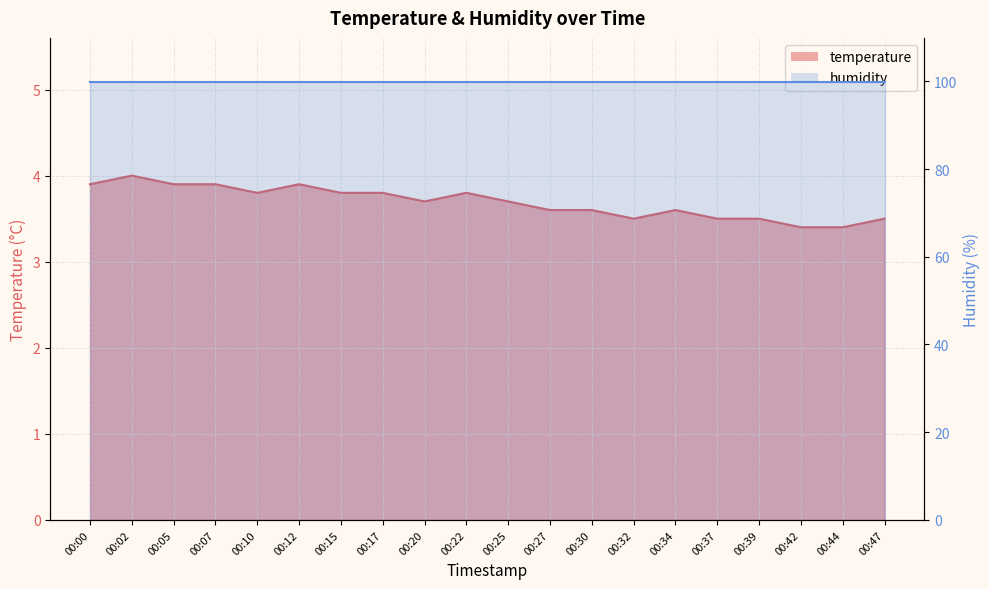

Where is the first local maximum?

00:02